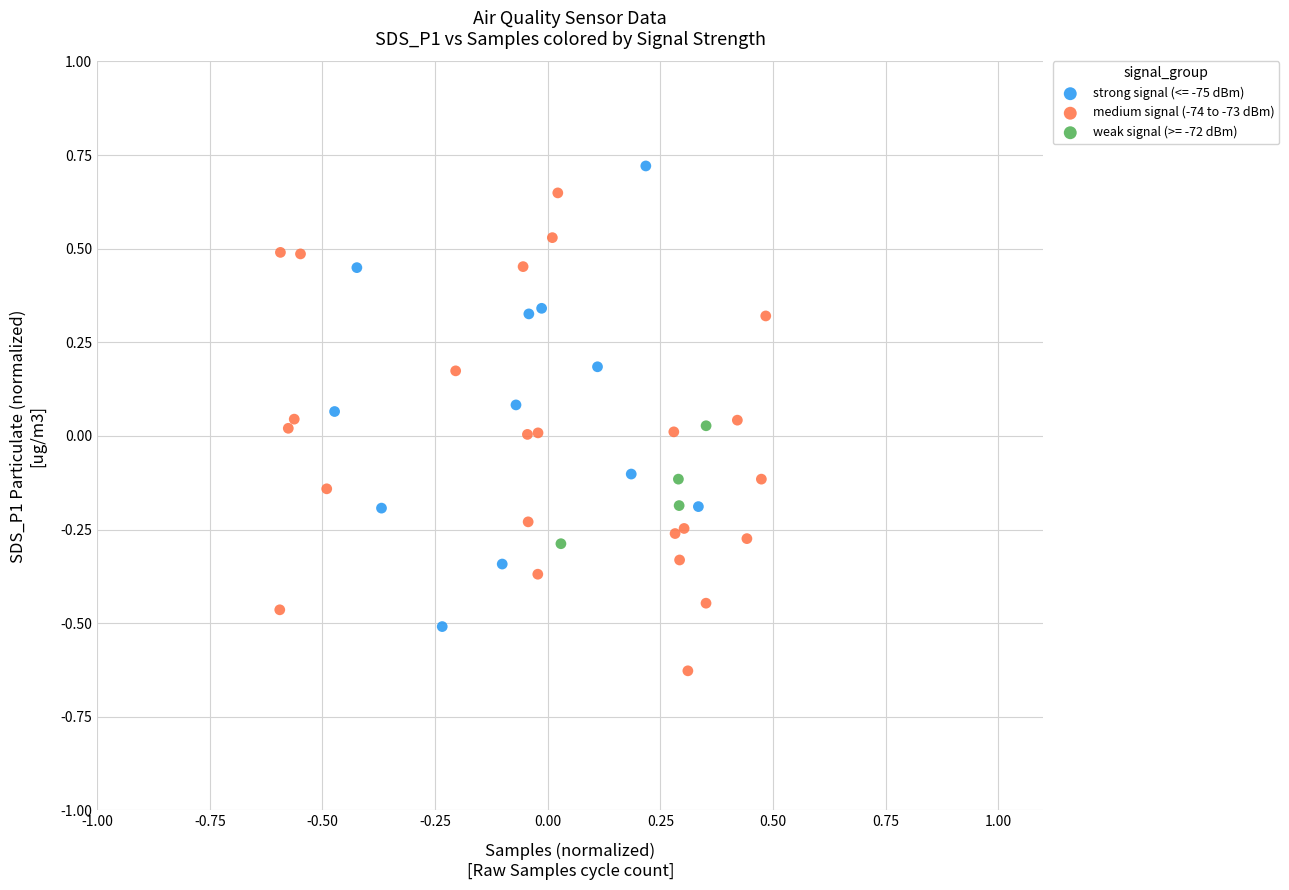

Which series reaches the minimum Y coordinate?

medium signal (-74 to -73 dBm)